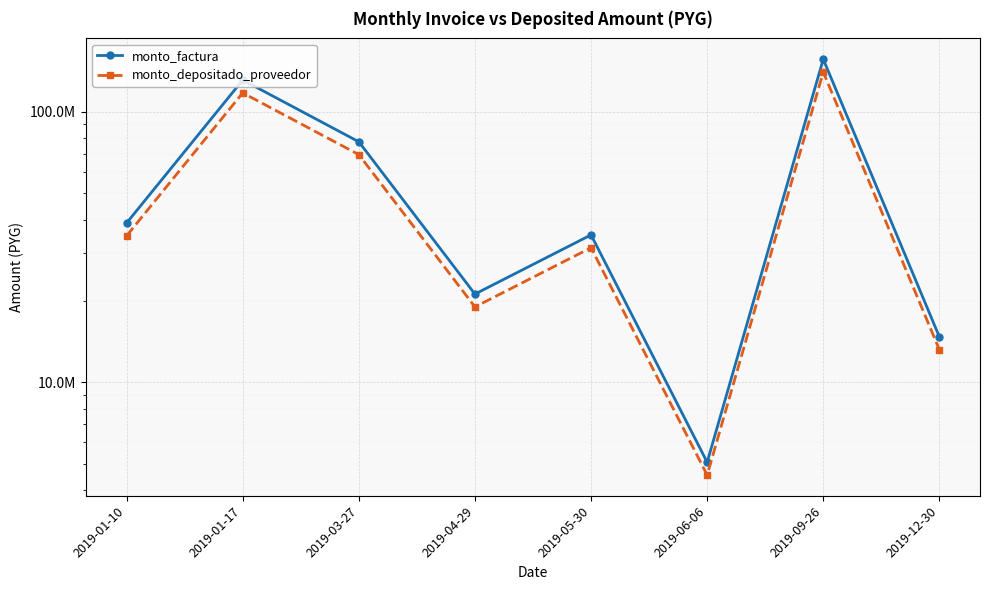

Rank the series at 2019-01-10 from lowest to highest value.

monto_depositado_proveedor, monto_factura